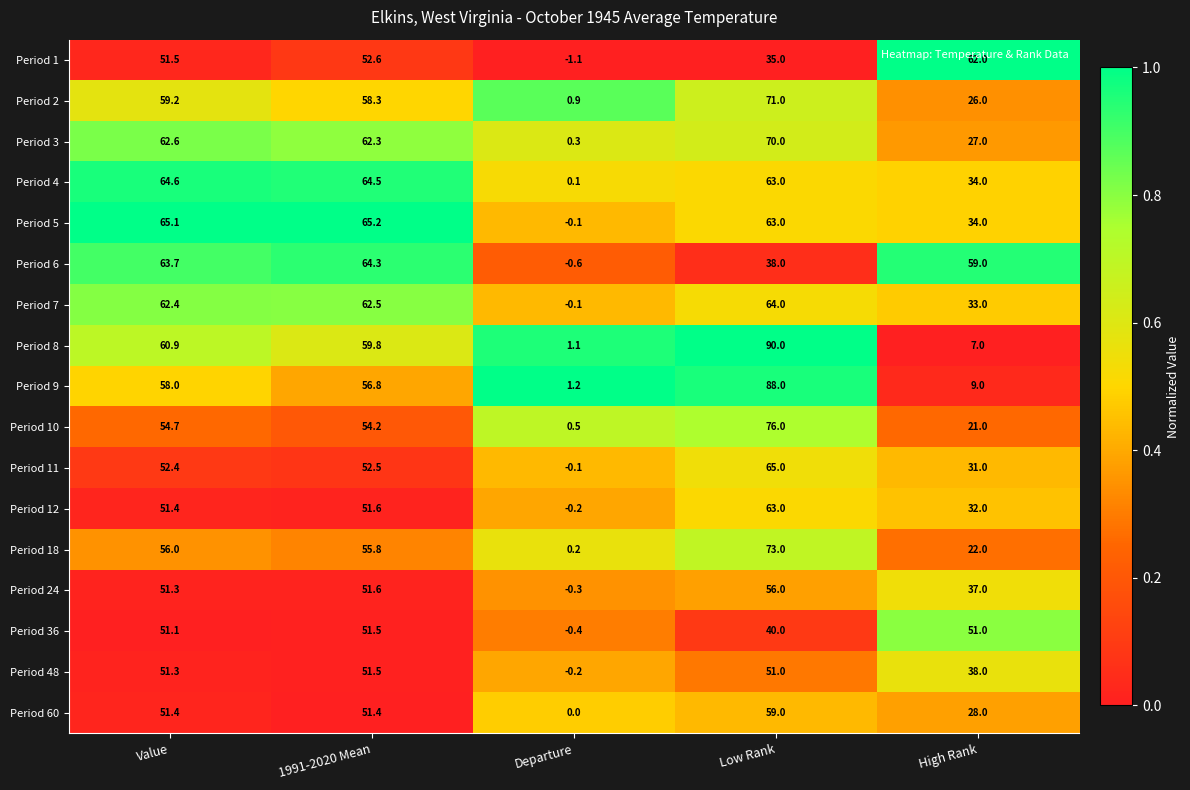

Which category has the highest value across all series?

Low Rank